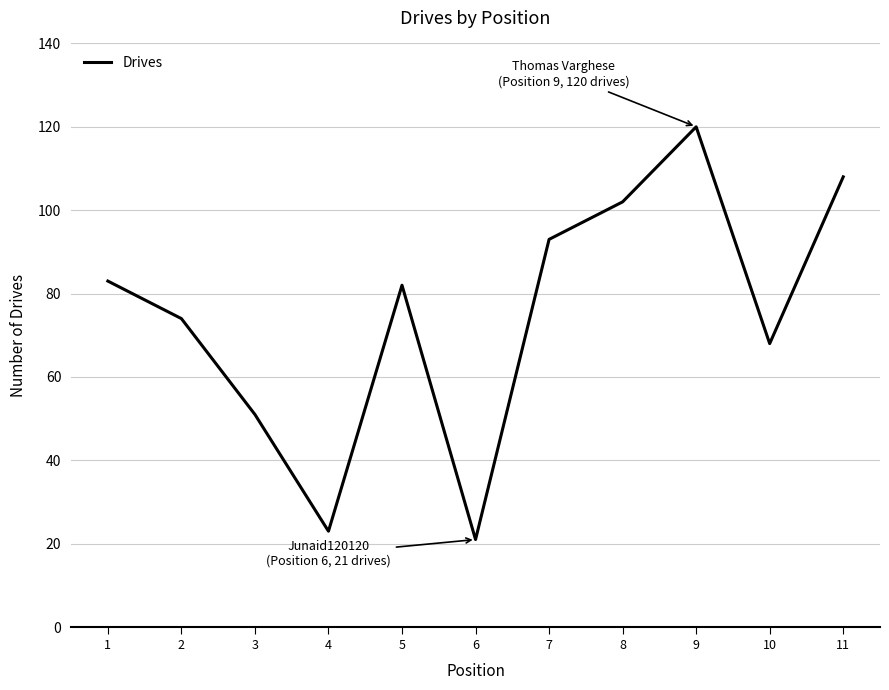

Where is the data nearest to the value 70?

10